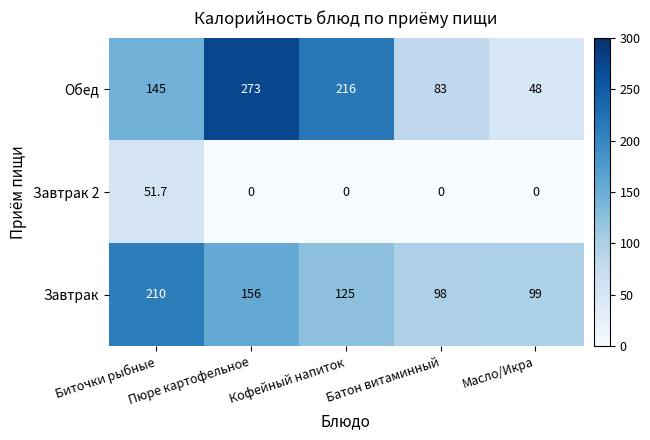

At which category is the sum across all series the highest?

Пюре картофельное